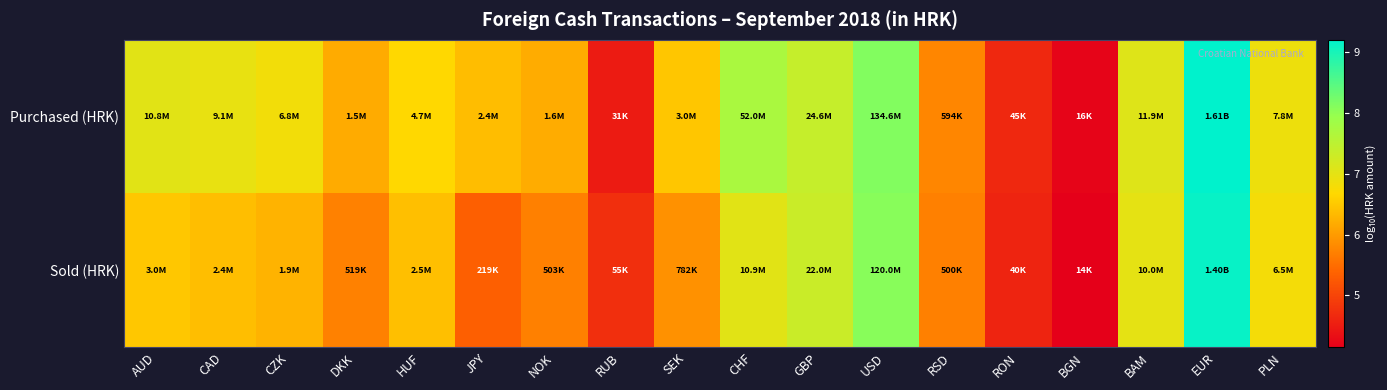

List the series in order of their peak value, highest first.

Purchased (HRK), Sold (HRK)